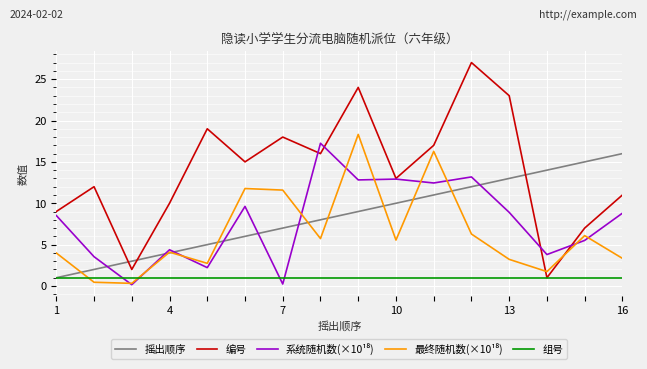

Which series has the largest total across all categories?

编号